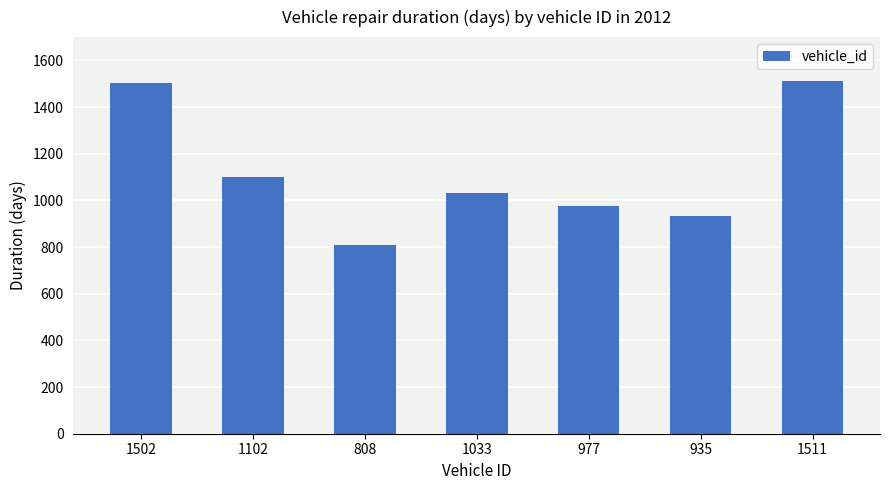

What is the average value?

1124